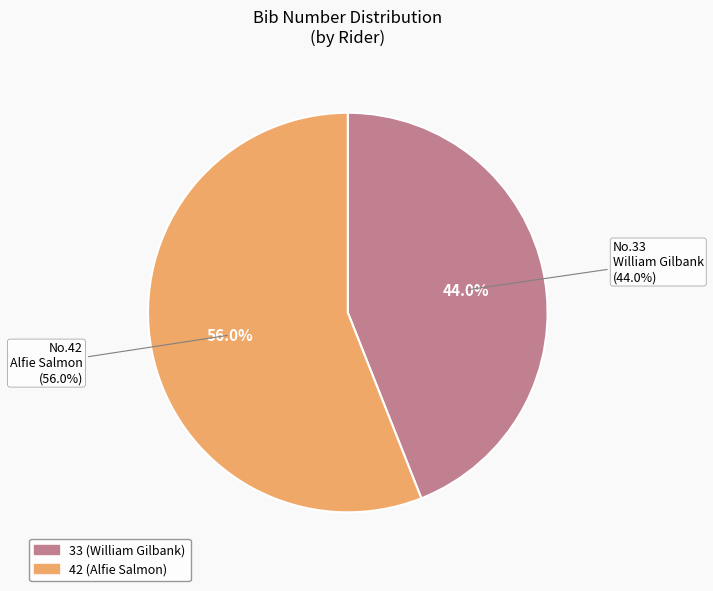

To the nearest percent, what is the average slice percentage?

50%